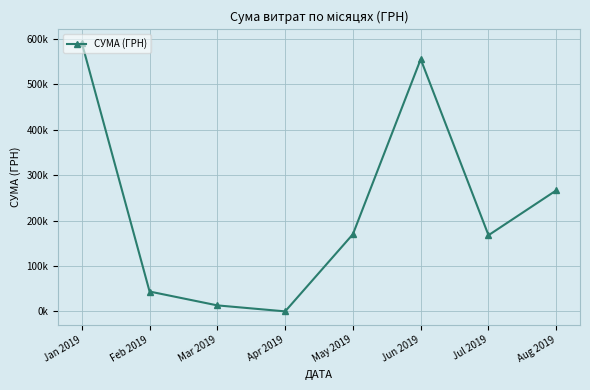

Is this an area chart (filled region under the line)?

No